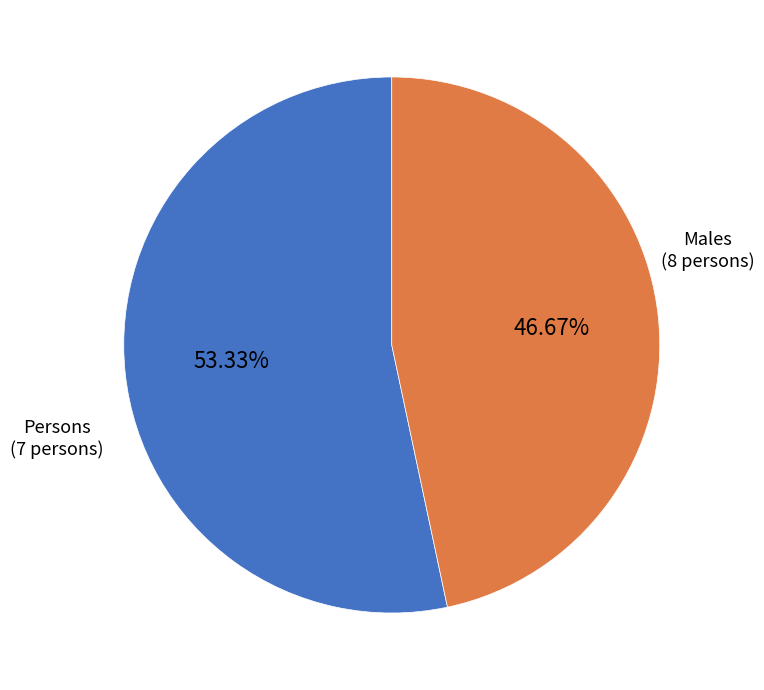

Is there any slice that represents more than half of the pie?

Yes